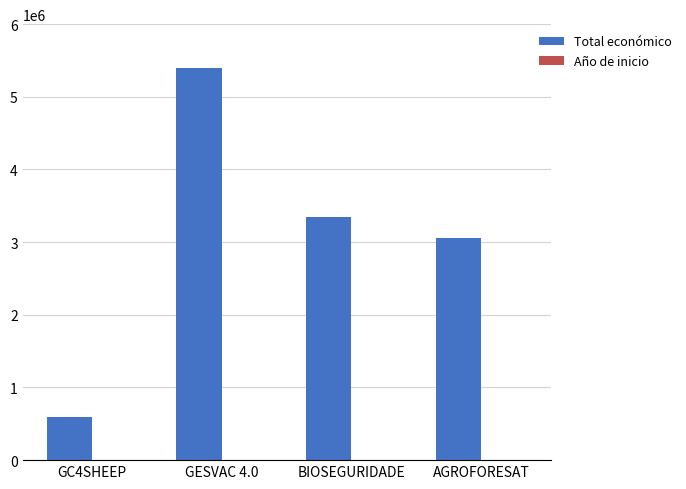

The value of Total económico at GC4SHEEP is 793519. True or false?

False